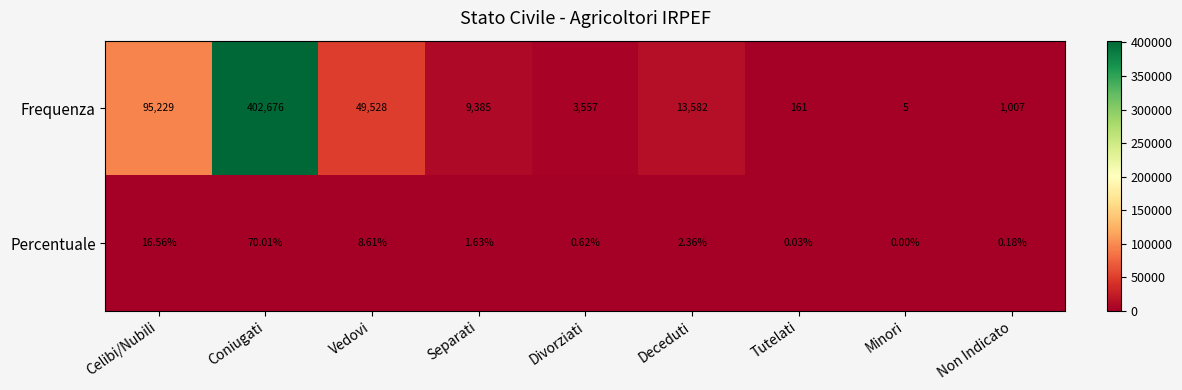

Is the value of Frequenza at Tutelati greater than the value of Percentuale at Separati?

Yes